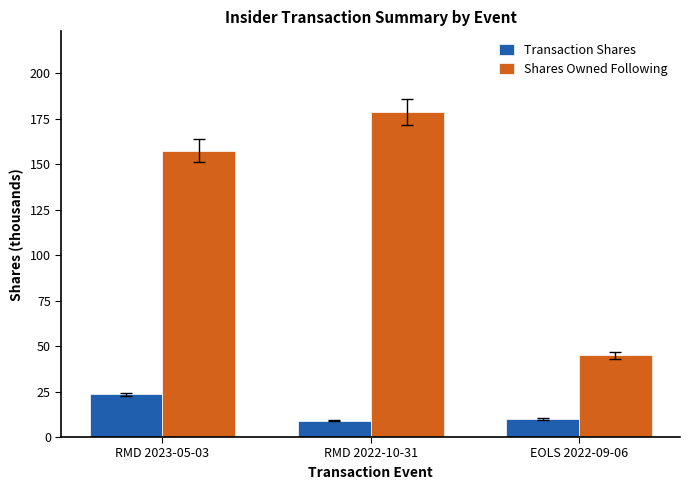

What is the difference between the Transaction Shares values at EOLS 2022-09-06 and RMD 2023-05-03?

13.5